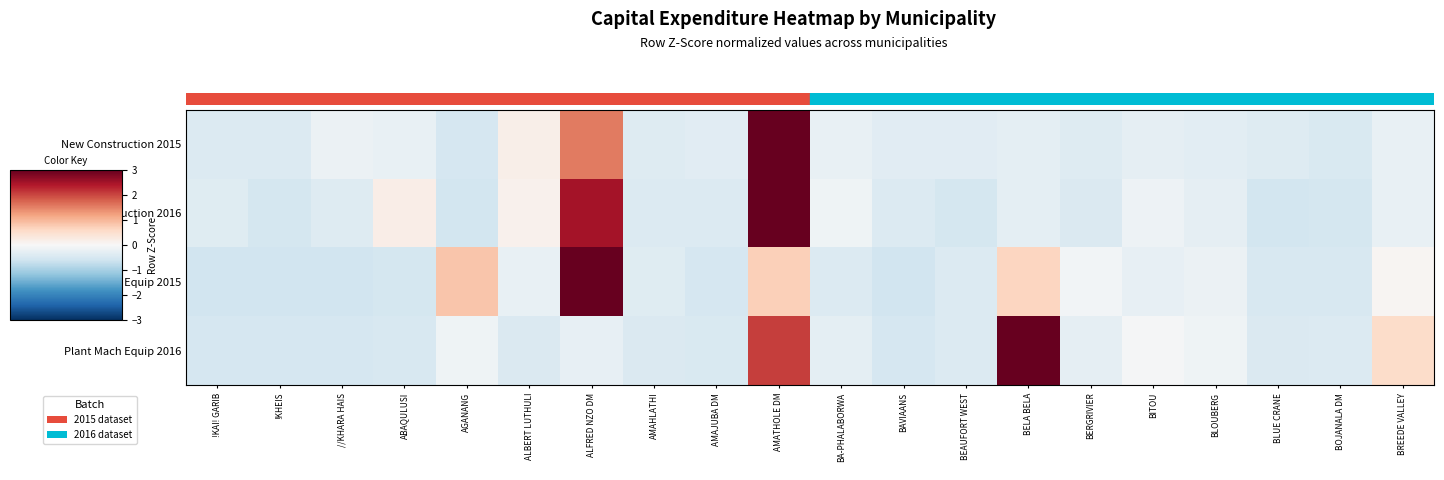

Reading left to right, extract all data points from this chart.

New Construction 2015: !KAI! GARIB=-0.4	!KHEIS=-0.4	//KHARA HAIS=-0.2	ABAQULUSI=-0.2	AGANANG=-0.5	ALBERT LUTHULI=0.2	ALFRED NZO DM=1.6	AMAHLATHI=-0.4	AMAJUBA DM=-0.3	AMATHOLE DM=3.9	BA-PHALABORWA=-0.2	BAVIAANS=-0.3	BEAUFORT WEST=-0.3	BELA BELA=-0.3	BERGRIVIER=-0.4	BITOU=-0.3	BLOUBERG=-0.3	BLUE CRANE=-0.4	BOJANALA DM=-0.5	BREEDE VALLEY=-0.2
New Construction 2016: !KAI! GARIB=-0.4	!KHEIS=-0.5	//KHARA HAIS=-0.4	ABAQULUSI=0.2	AGANANG=-0.5	ALBERT LUTHULI=0.1	ALFRED NZO DM=2.5	AMAHLATHI=-0.4	AMAJUBA DM=-0.4	AMATHOLE DM=3.3	BA-PHALABORWA=-0.1	BAVIAANS=-0.4	BEAUFORT WEST=-0.5	BELA BELA=-0.3	BERGRIVIER=-0.4	BITOU=-0.1	BLOUBERG=-0.3	BLUE CRANE=-0.6	BOJANALA DM=-0.5	BREEDE VALLEY=-0.2
Plant Mach Equip 2015: !KAI! GARIB=-0.6	!KHEIS=-0.6	//KHARA HAIS=-0.6	ABAQULUSI=-0.5	AGANANG=0.8	ALBERT LUTHULI=-0.2	ALFRED NZO DM=3.9	AMAHLATHI=-0.4	AMAJUBA DM=-0.5	AMATHOLE DM=0.7	BA-PHALABORWA=-0.4	BAVIAANS=-0.6	BEAUFORT WEST=-0.4	BELA BELA=0.7	BERGRIVIER=-0.1	BITOU=-0.2	BLOUBERG=-0.2	BLUE CRANE=-0.5	BOJANALA DM=-0.5	BREEDE VALLEY=0.1
Plant Mach Equip 2016: !KAI! GARIB=-0.5	!KHEIS=-0.5	//KHARA HAIS=-0.5	ABAQULUSI=-0.5	AGANANG=-0.1	ALBERT LUTHULI=-0.4	ALFRED NZO DM=-0.3	AMAHLATHI=-0.4	AMAJUBA DM=-0.4	AMATHOLE DM=2.1	BA-PHALABORWA=-0.3	BAVIAANS=-0.5	BEAUFORT WEST=-0.4	BELA BELA=3.6	BERGRIVIER=-0.3	BITOU=-0.0	BLOUBERG=-0.1	BLUE CRANE=-0.4	BOJANALA DM=-0.4	BREEDE VALLEY=0.5